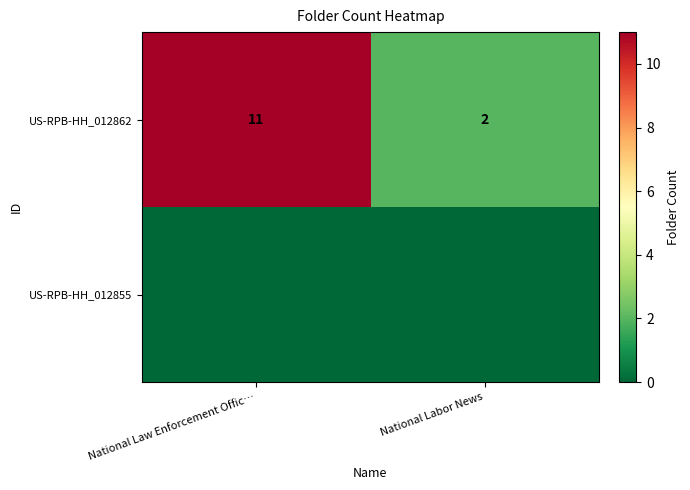

Is it true that US-RPB-HH_012862 equals 16 at National Law Enforcement Offic…?

False